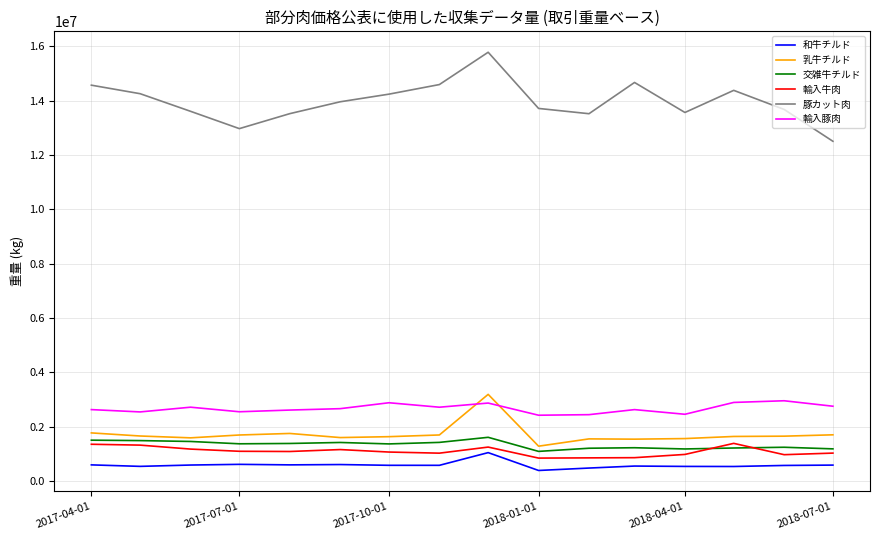

At how many categories does at least one series exceed 7682822?

16